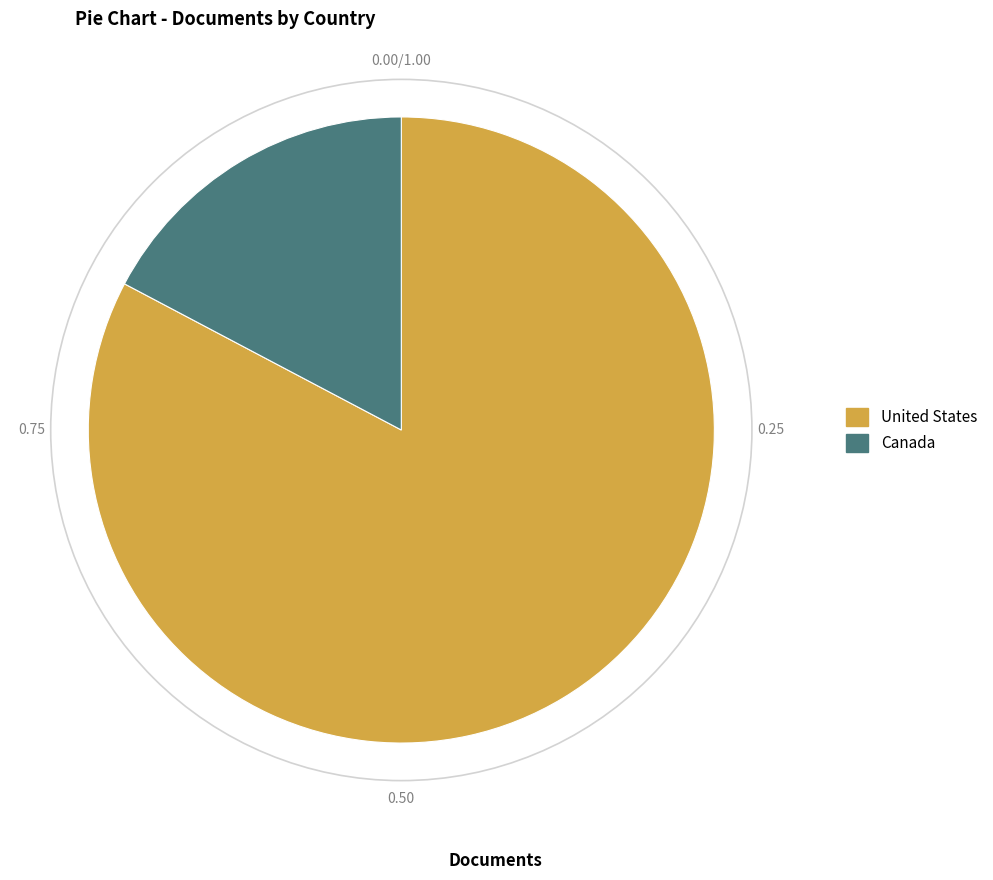

True or false: United States accounts for 68% of the total.

False